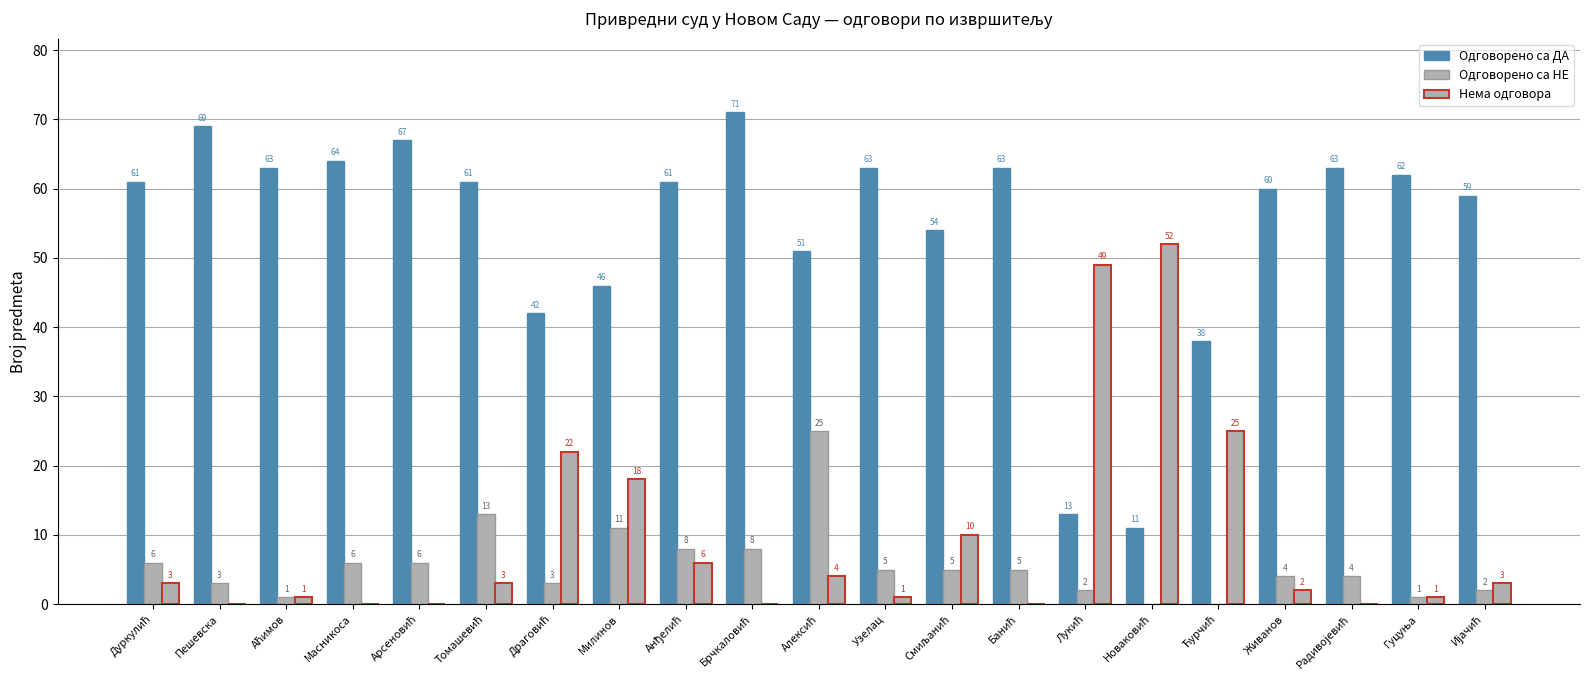

At which category is the sum across all series the highest?

Алексић